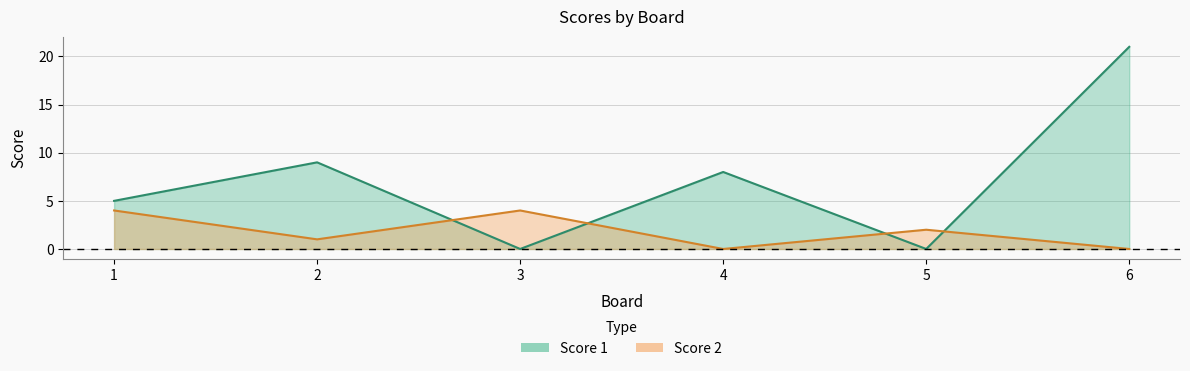

What is the total value across all series at 4?

8